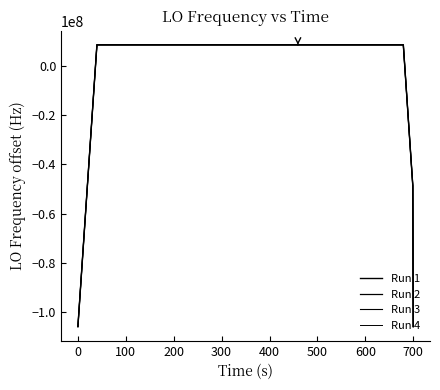

Does the chart have visible grid lines?

No